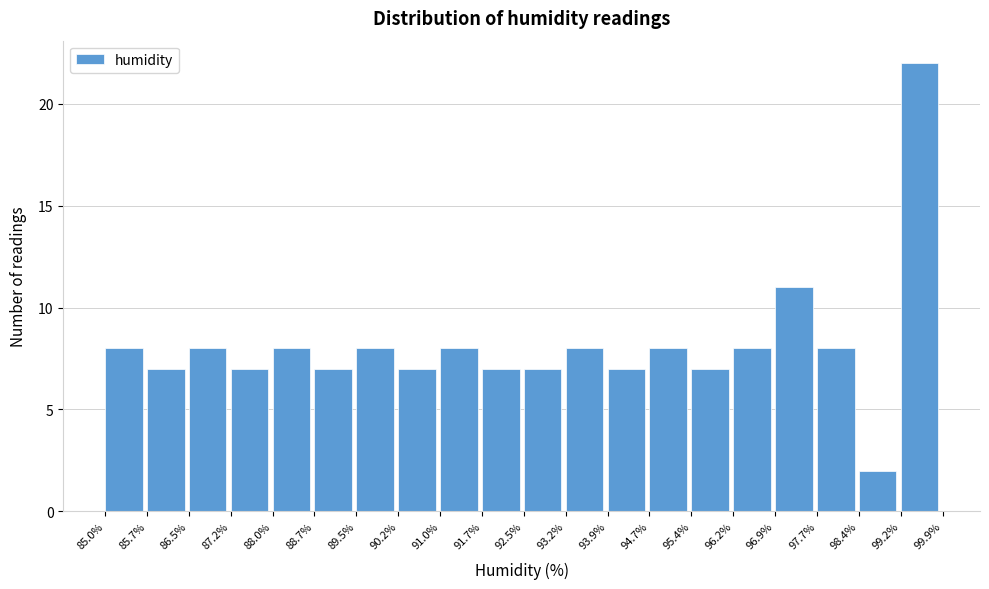

What is the height of the bar covering 88.7% to 89.5% on the x-axis? The values are not printed on the chart, so give them approximately, as read against the axis.

7